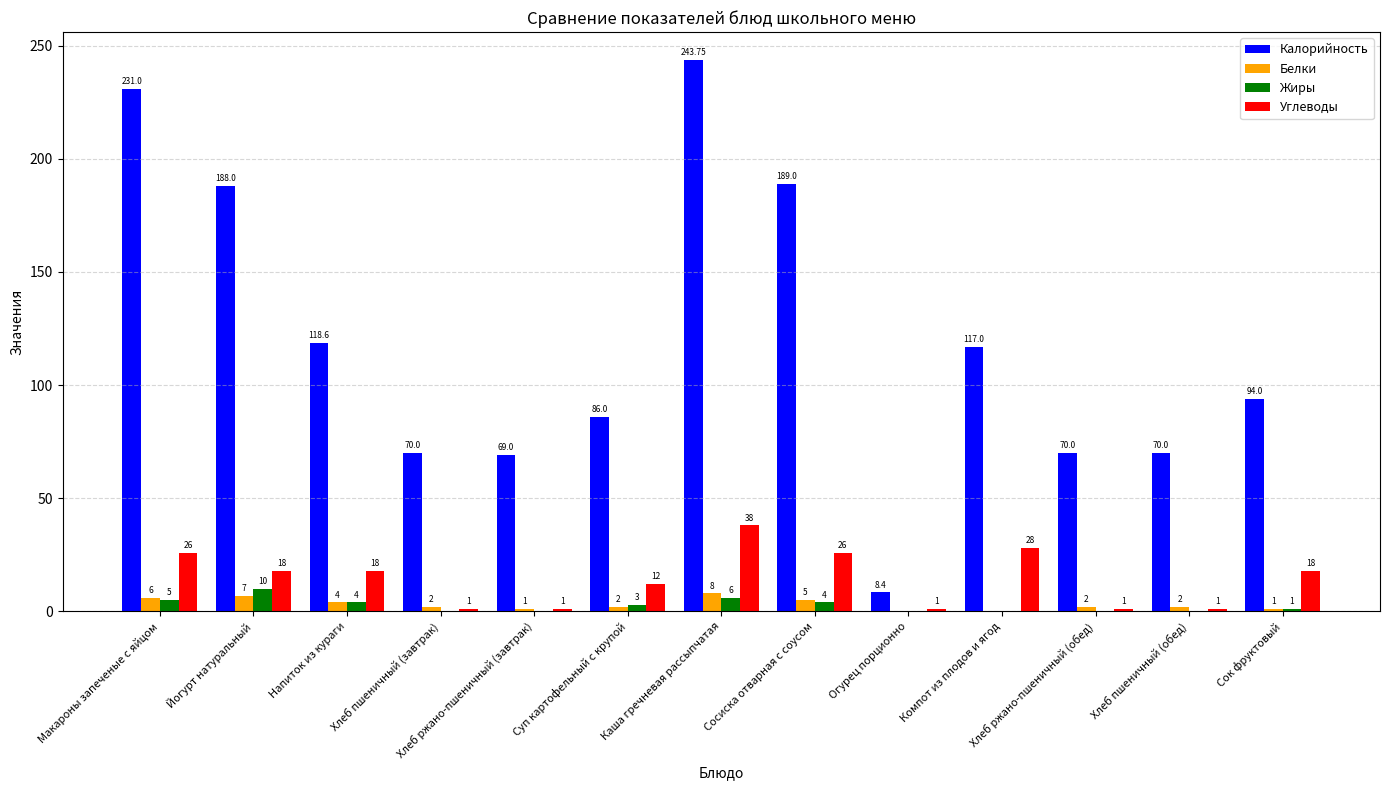

Between Макароны запеченые с яйцом and Напиток из кураги, which series saw the biggest shift?

Калорийность